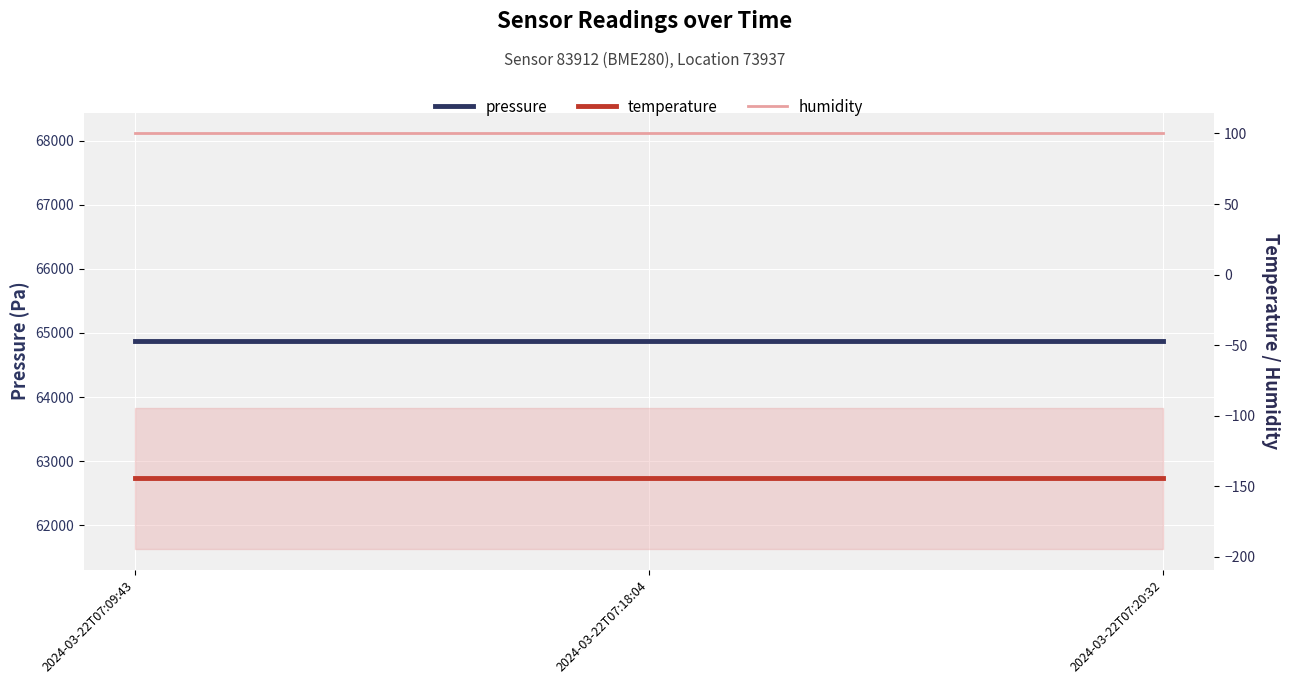

Reading right to left, list all the values displayed in this chart.

pressure: 64872.5	64872.5	64872.5
temperature: -144.3	-144.3	-144.3
humidity: 100.0	100.0	100.0